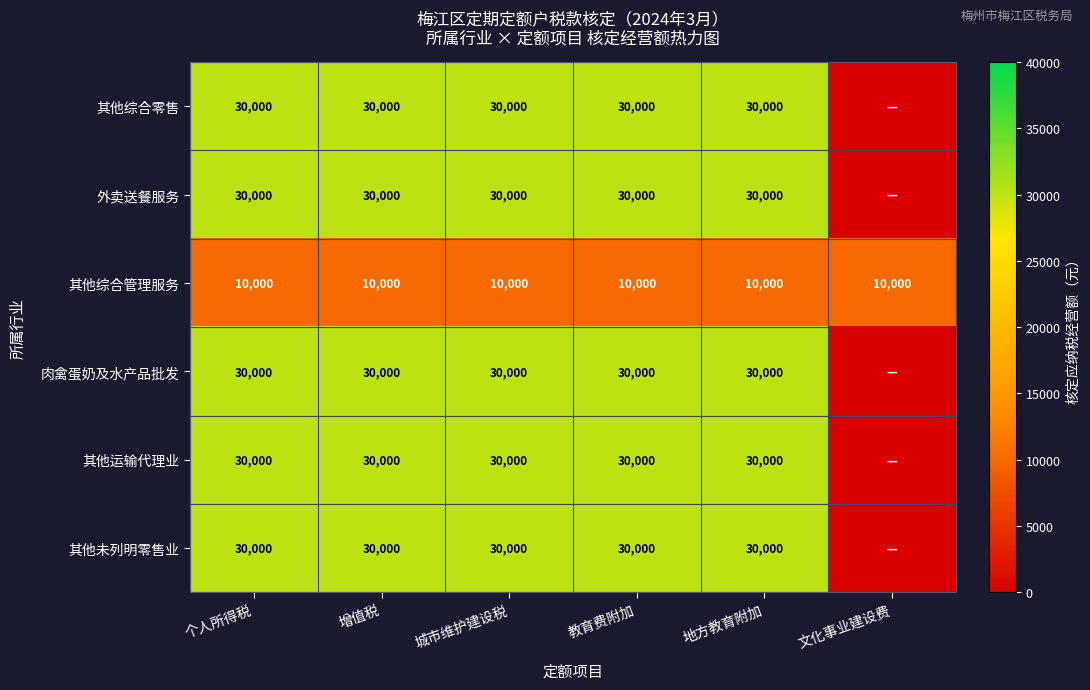

At which category does the chart reach its minimum across all series?

文化事业建设费